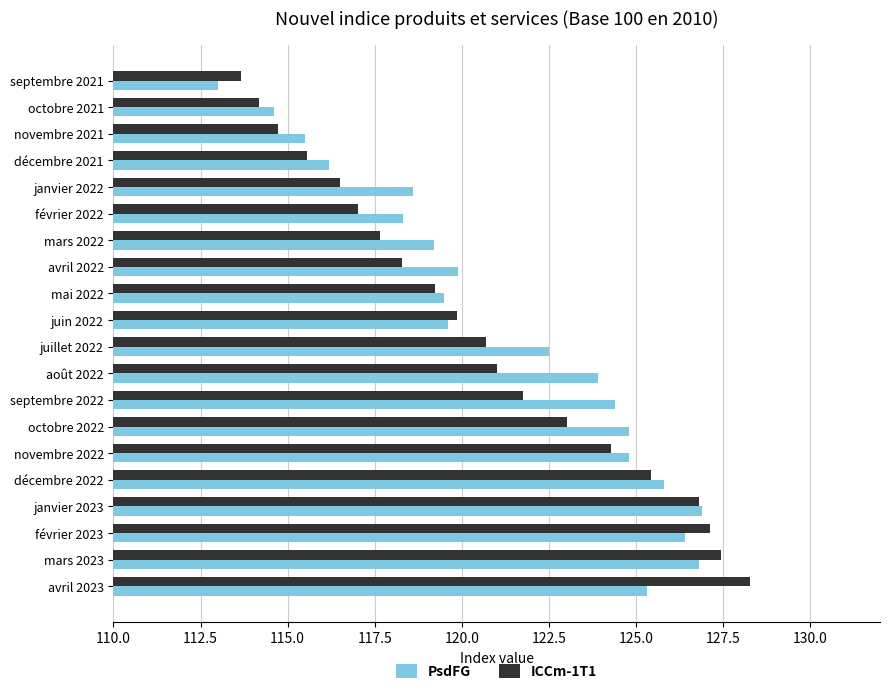

What is the average value of the PsdFG series?

121.3